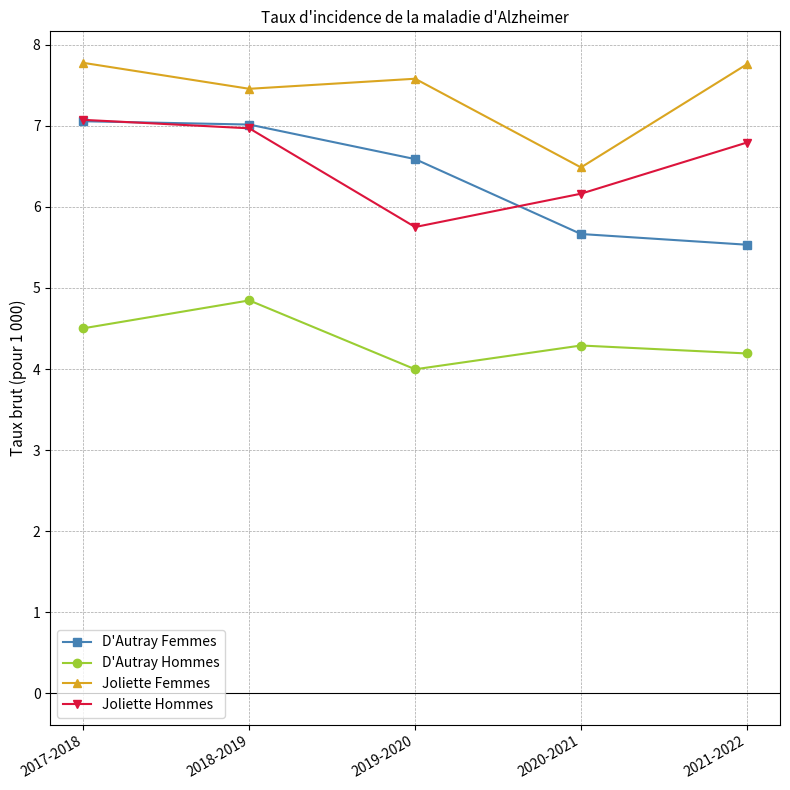

True or false: Joliette Femmes and Joliette Hommes intersect in this chart.

False